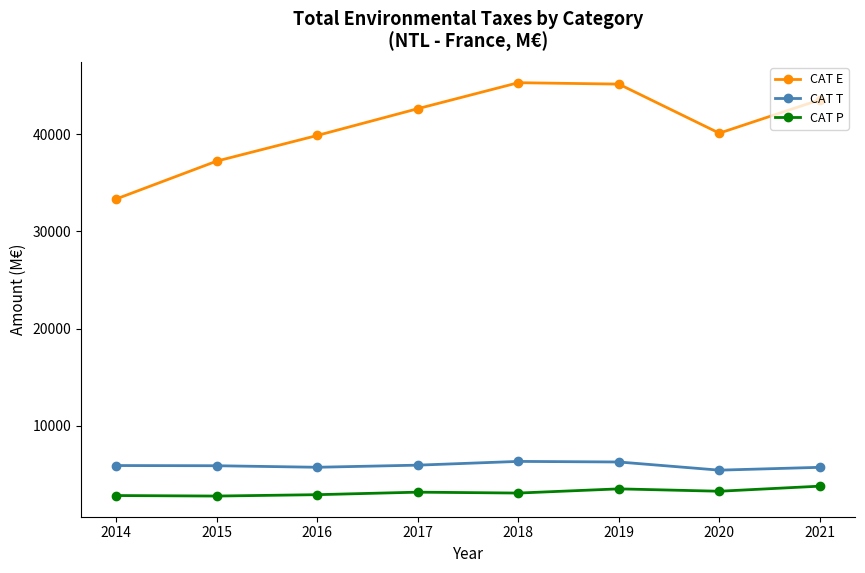

Count the number of categories in the chart.

8